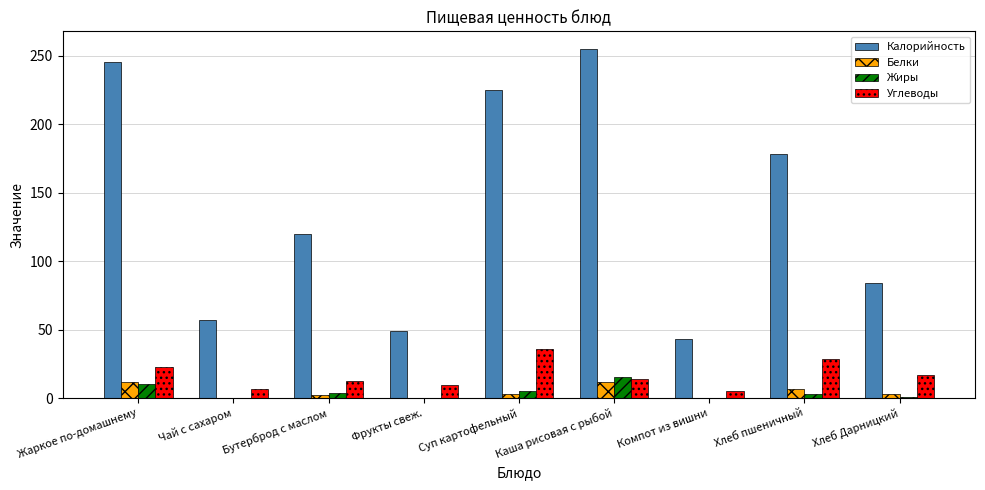

Which label corresponds to the largest value in the chart?

Каша рисовая с рыбой